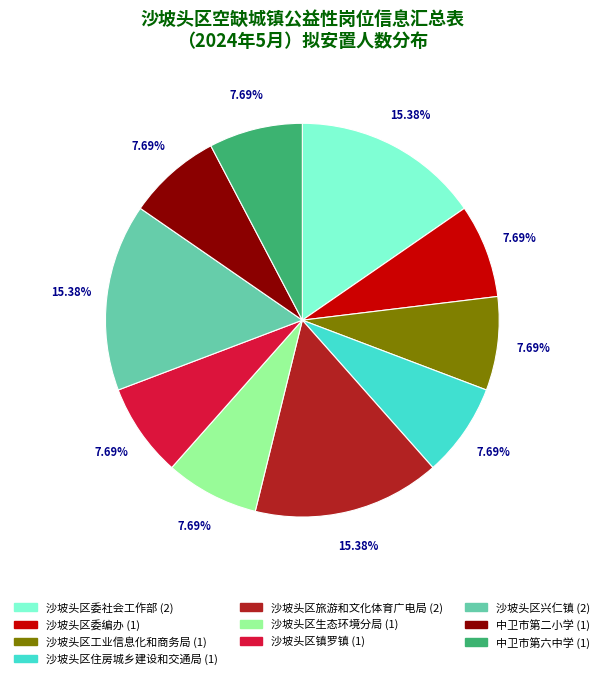

Between 中卫市第六中学 and 沙坡头区旅游和文化体育广电局, which is larger?

沙坡头区旅游和文化体育广电局